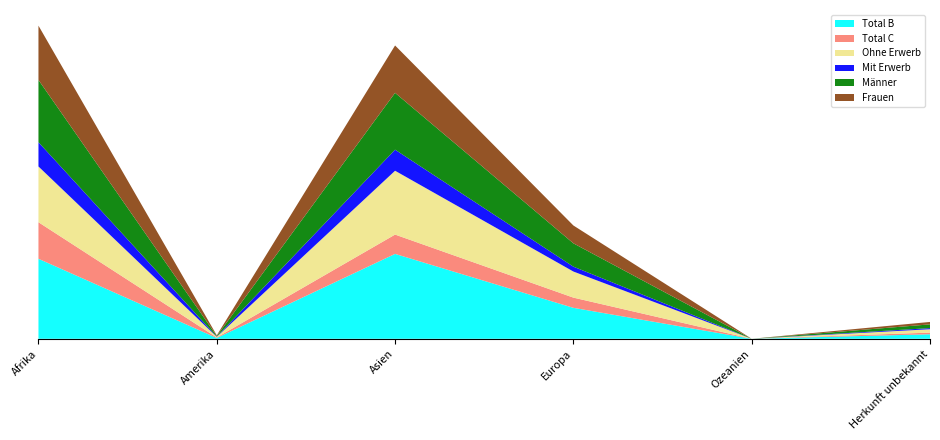

Reading left to right, extract all data points from this chart.

Total B: Afrika=24617	Amerika=251	Asien=26122	Europa=9527	Ozeanien=0	Herkunft unbekannt=1390
Total C: Afrika=11250	Amerika=156	Asien=5944	Europa=3141	Ozeanien=0	Herkunft unbekannt=507
Ohne Erwerb: Afrika=17156	Amerika=190	Asien=19642	Europa=8030	Ozeanien=0	Herkunft unbekannt=1045
Mit Erwerb: Afrika=7461	Amerika=61	Asien=6480	Europa=1497	Ozeanien=0	Herkunft unbekannt=345
Männer: Afrika=19161	Amerika=209	Asien=17493	Europa=7178	Ozeanien=0	Herkunft unbekannt=1148
Frauen: Afrika=16706	Amerika=198	Asien=14573	Europa=5490	Ozeanien=0	Herkunft unbekannt=749